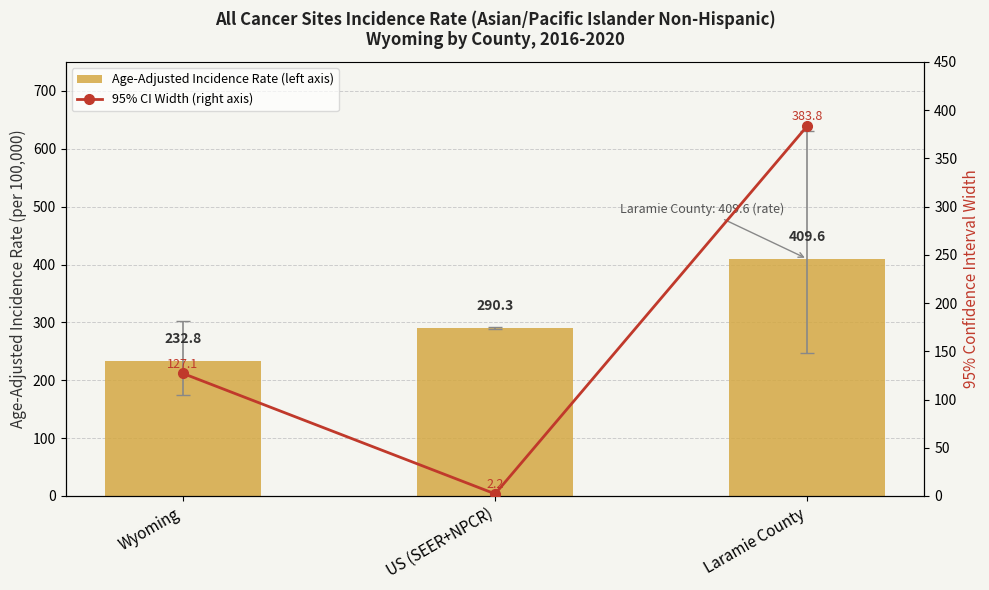

The value of Age-Adjusted Incidence Rate (left axis) at Wyoming is 385.7. True or false?

False